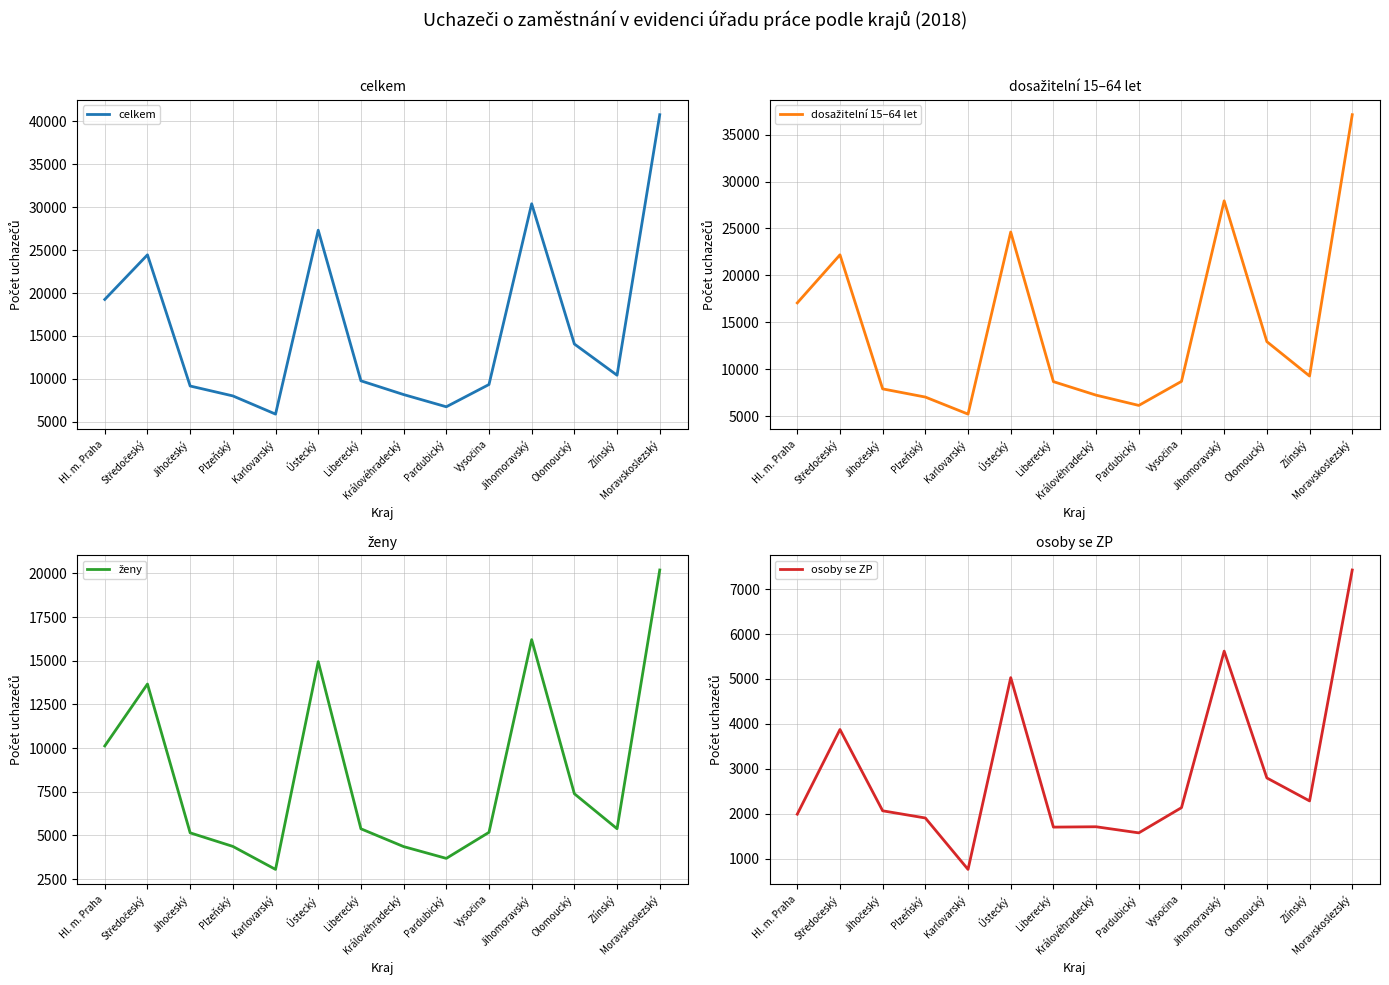

True or false: celkem and ženy intersect in this chart.

False